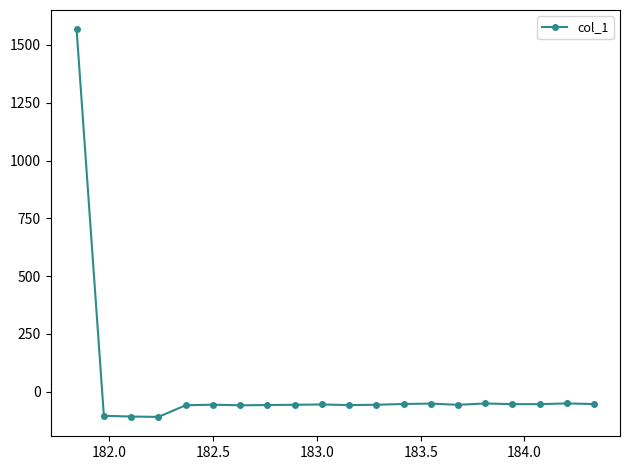

True or false: the data has more than 1 interior local peaks.

True